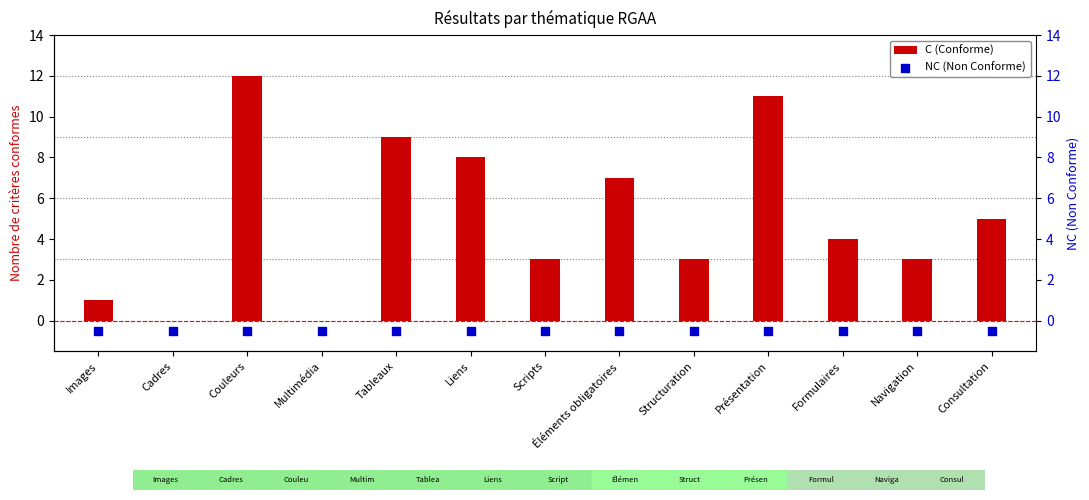

What are all the series names shown in the legend?

C, NC